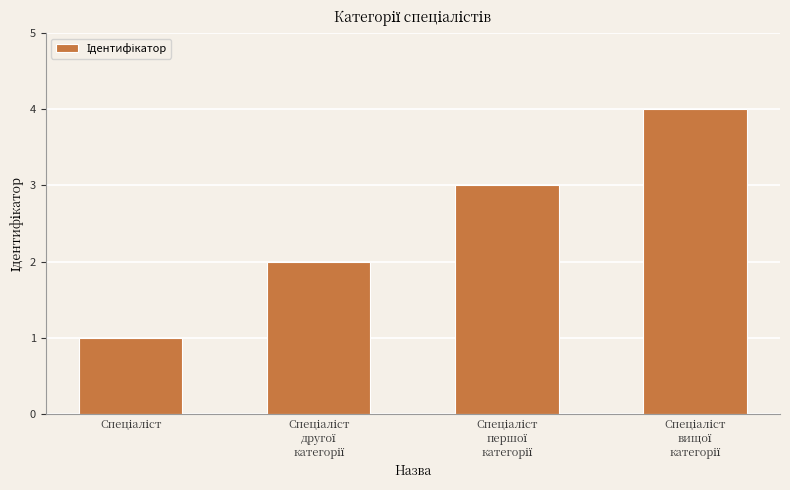

What is the maximum value shown in the chart?

4